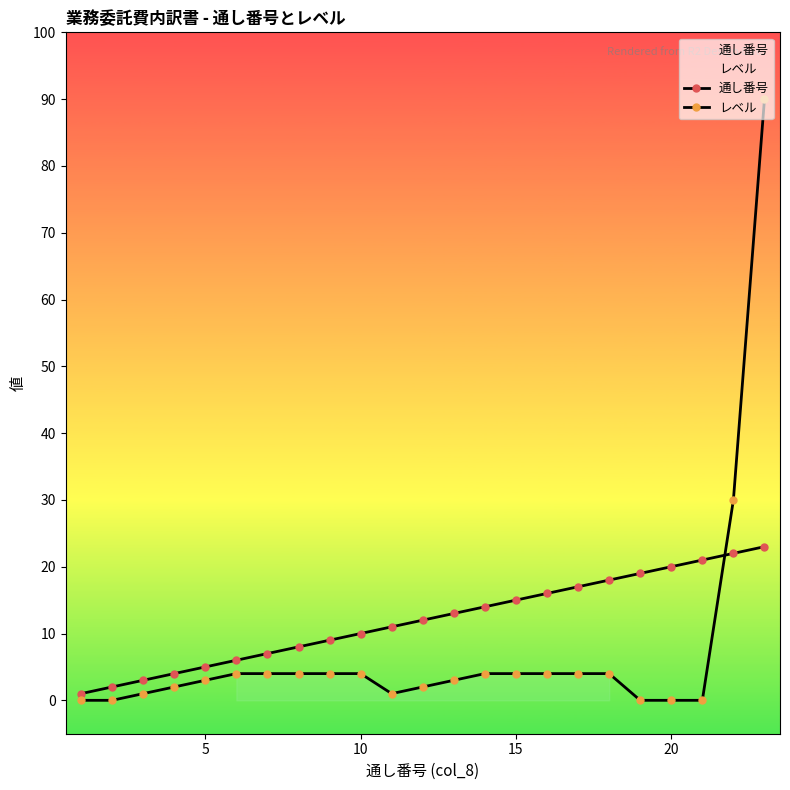

True or false: 通し番号 and レベル cross at least once.

True